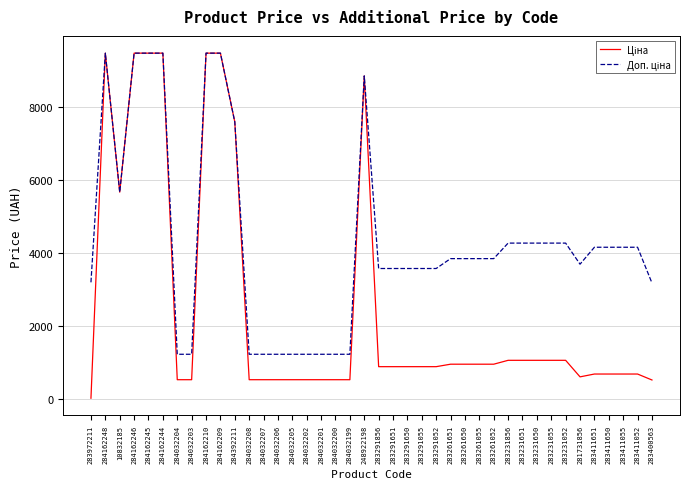

What is the total value across all series at 284162248?

18960.1